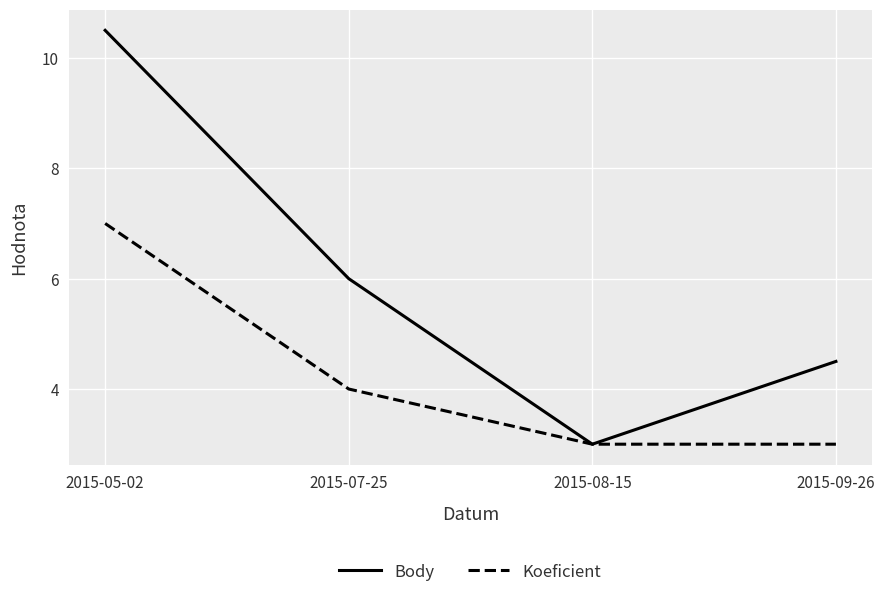

Rank the series by their maximum value, from lowest to highest.

Koeficient, Body